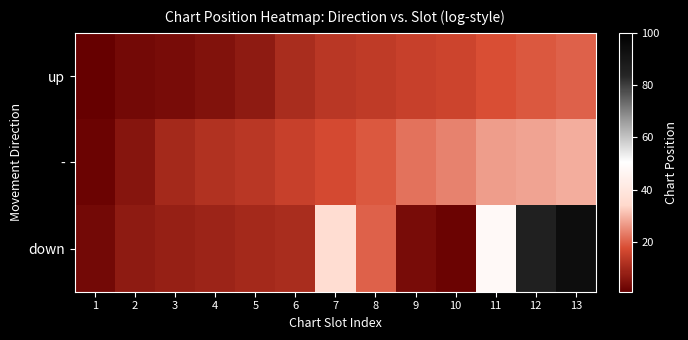

Between 11 and 6, which is larger?

11